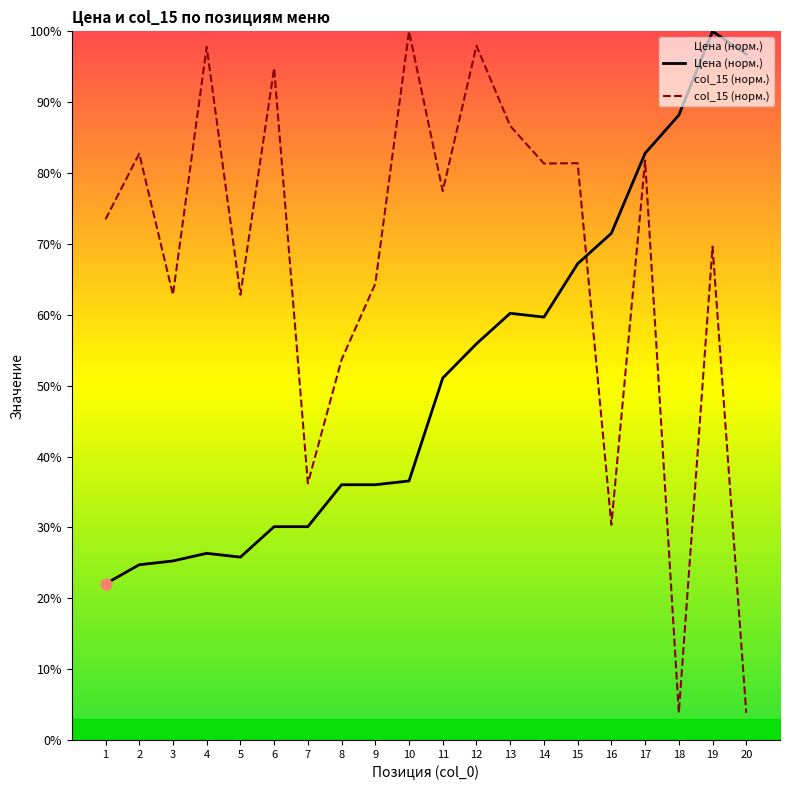

What are all the series names shown in the legend?

Цена (норм.), col_15 (норм.)